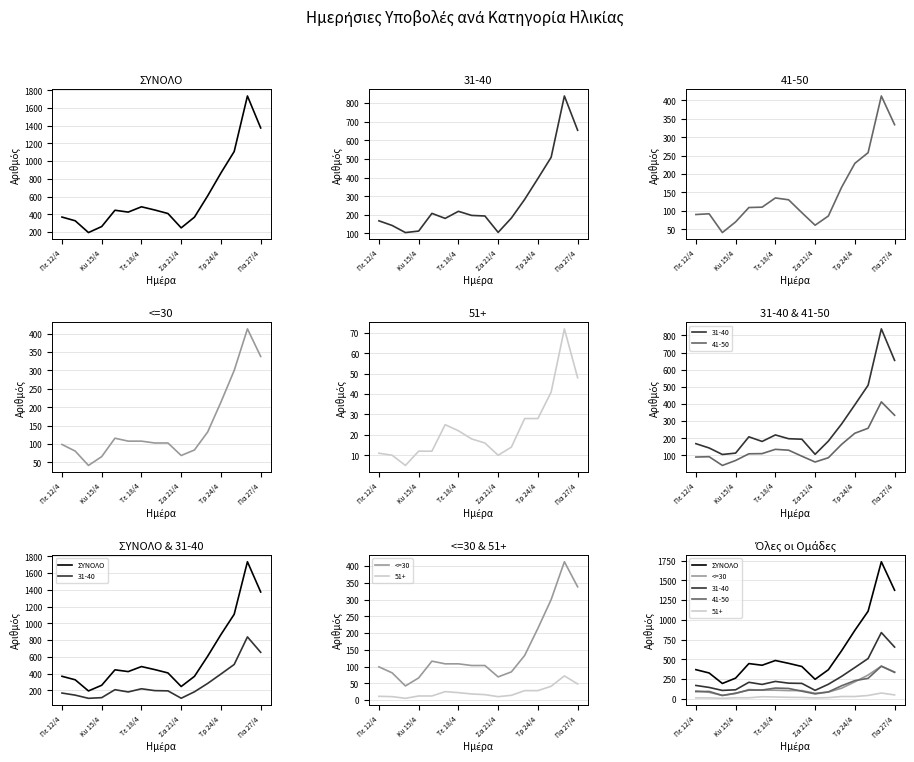

What is the value of the ΣΥΝΟΛΟ point at the 9th from the left?

408